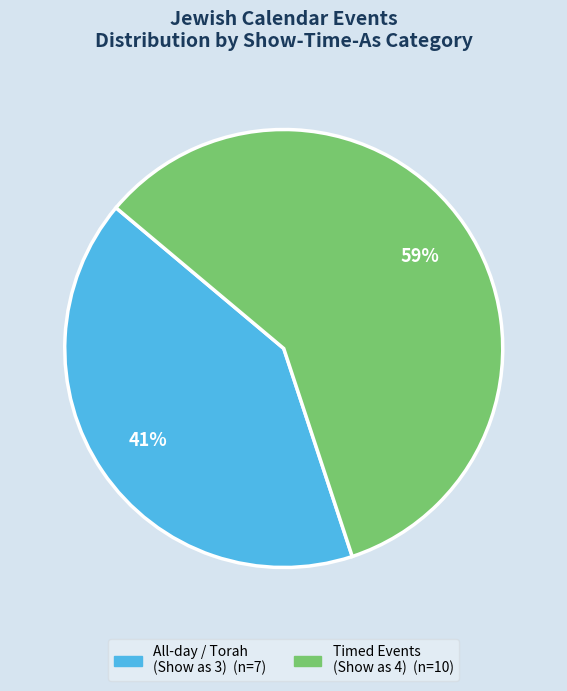

To the nearest percent, what is the average slice percentage?

50%